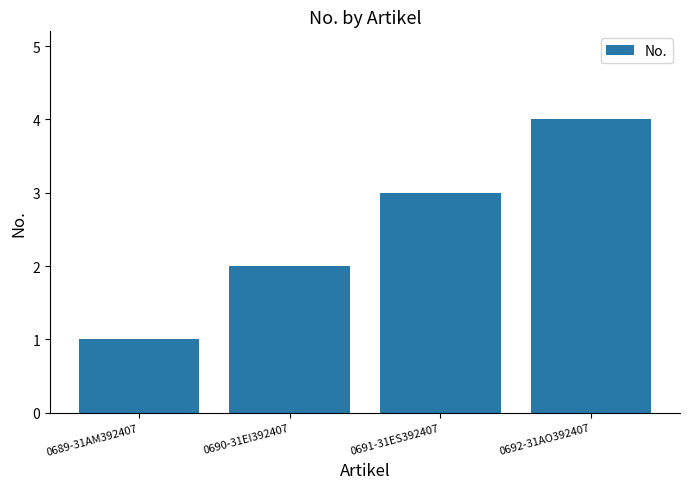

How many data points are less than 3?

2